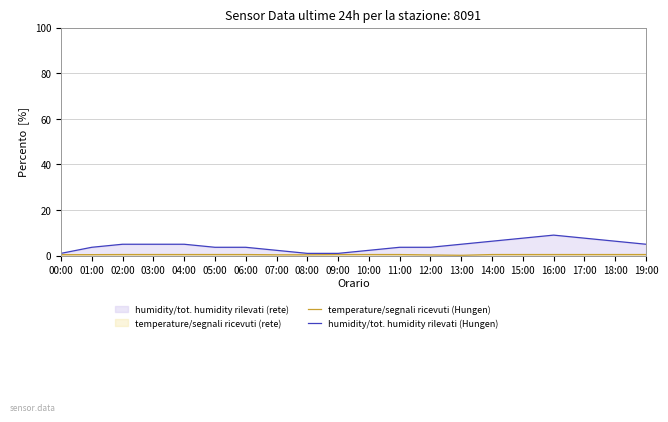

How many lines are shown in the chart?

2